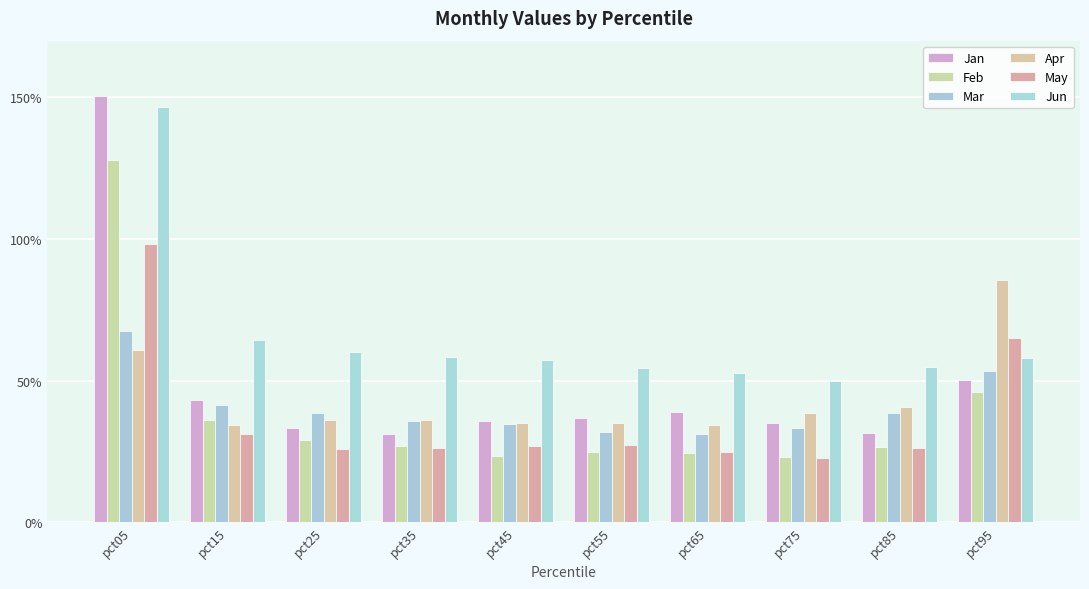

Are the bars horizontal?

No